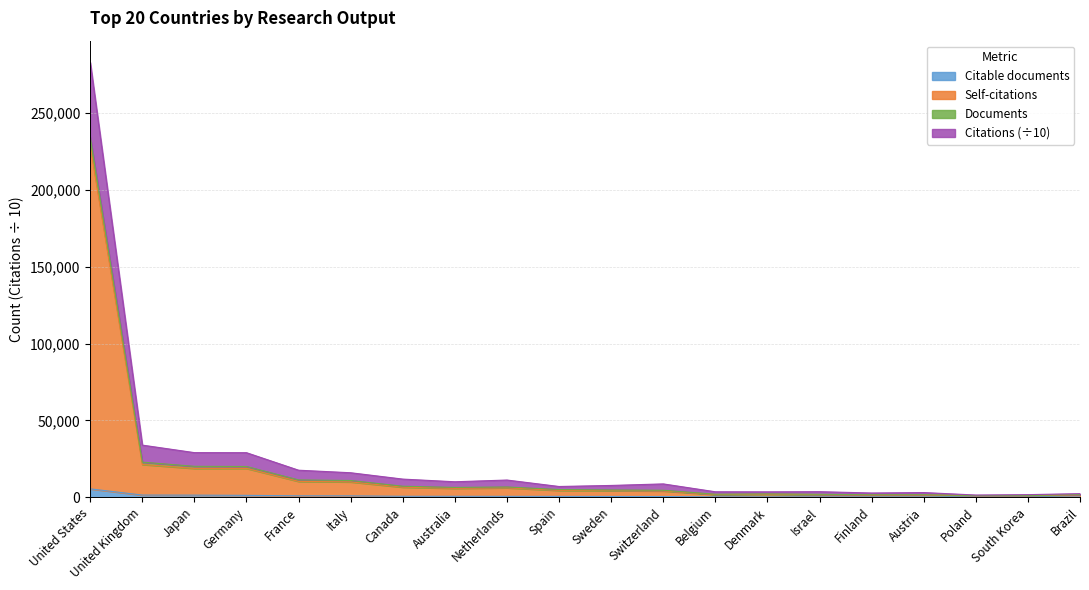

At which category is the sum across all series the highest?

United States